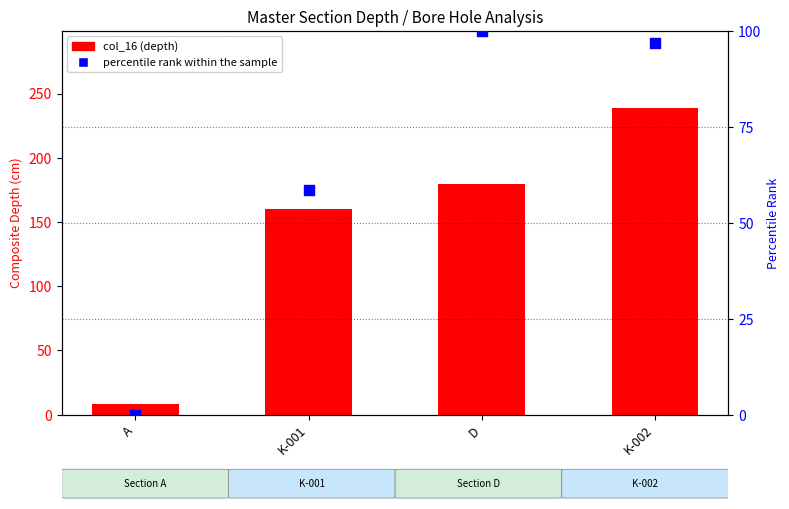

Is the value of col_16 at A greater than the value of percentile rank within the sample at D?

No